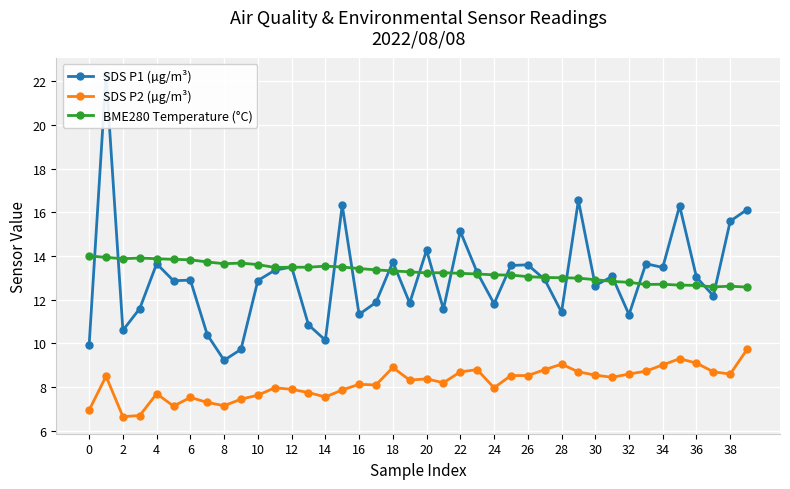

How many lines are shown in the chart?

3